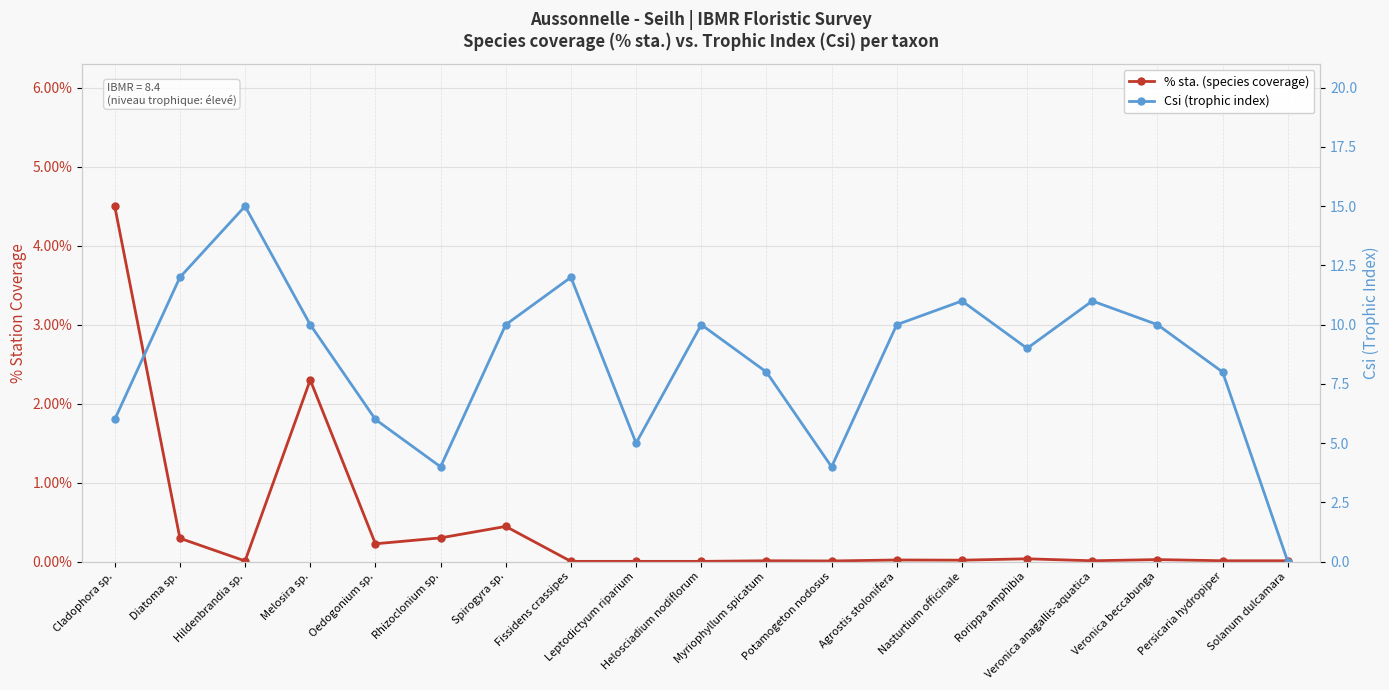

The value of % sta. (species coverage) at Nasturtium officinale is 0.0. True or false?

False